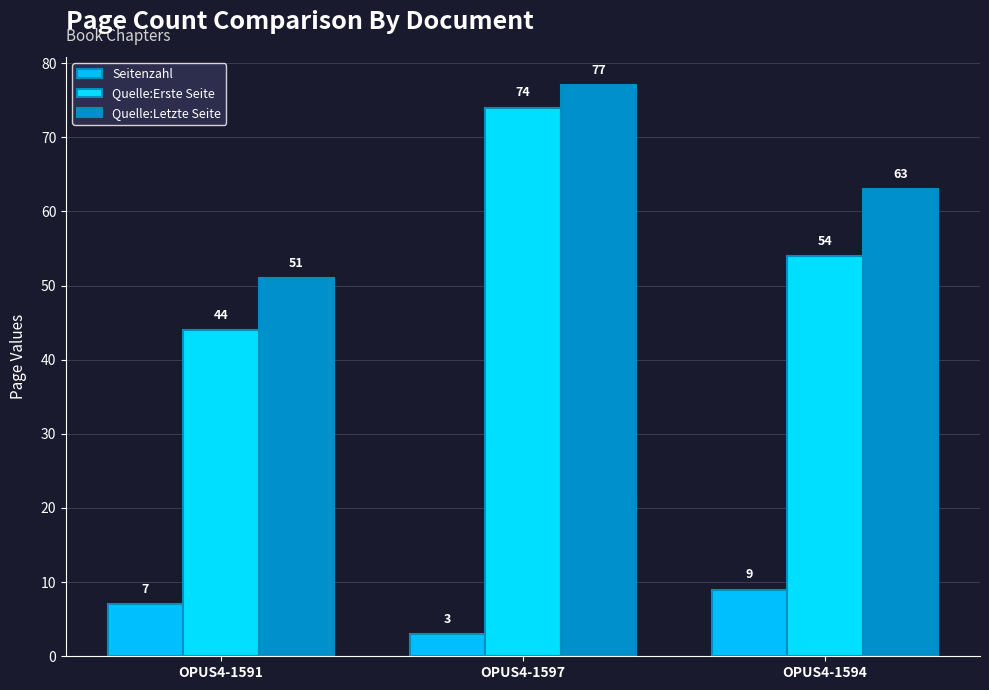

What is the label of the 2nd bar from the right?

OPUS4-1597